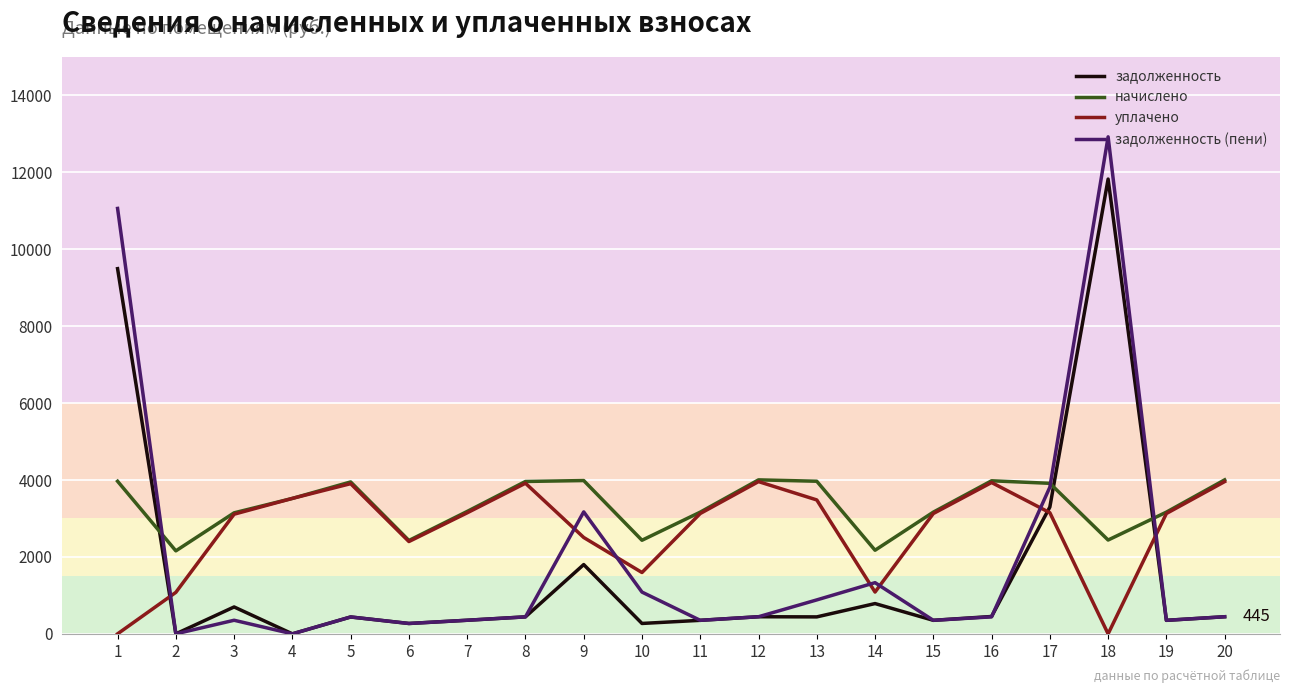

Which series has the widest spread of values?

задолженность (пени)